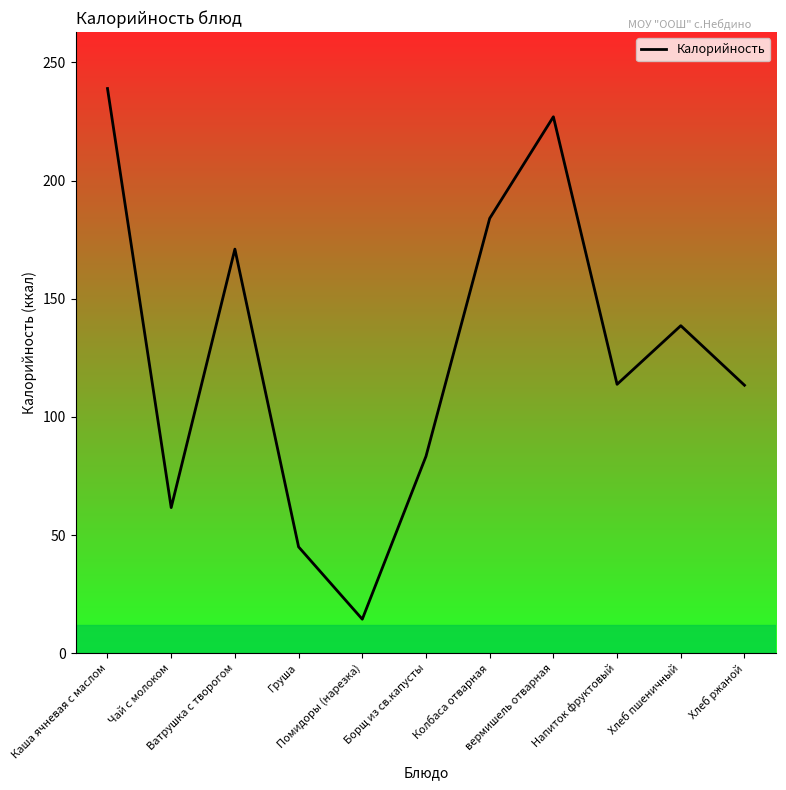

What is the minimum value shown in the chart?

14.4